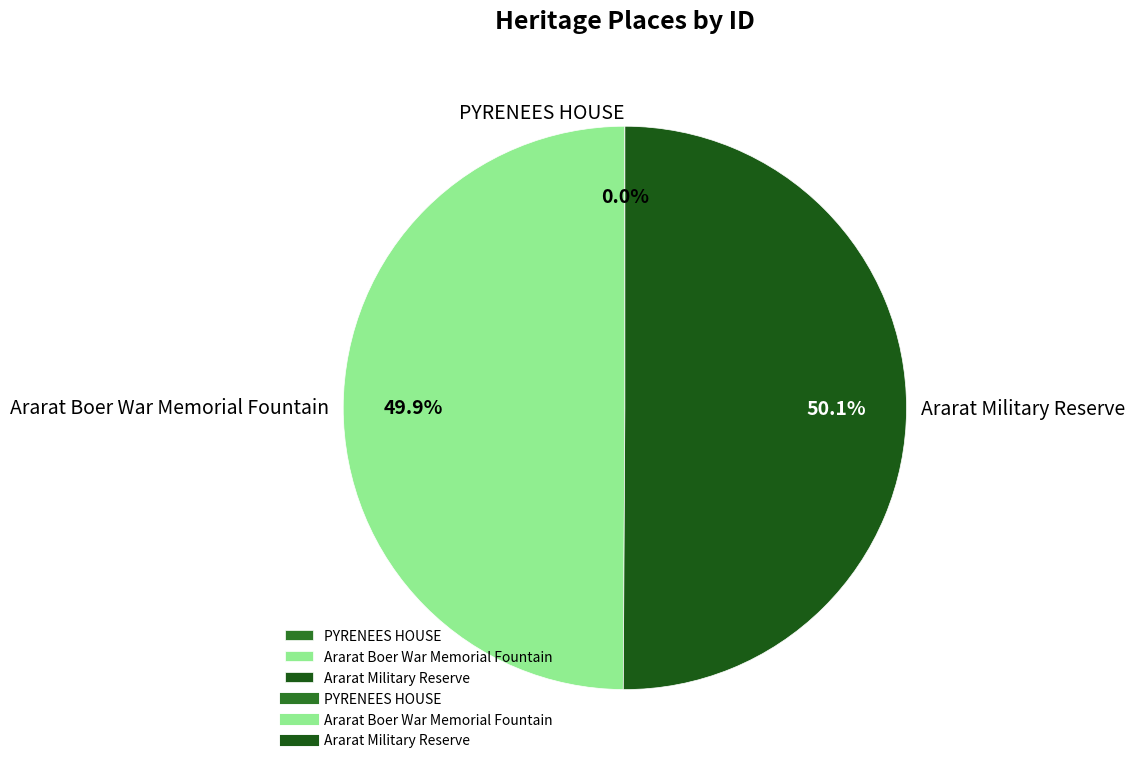

Approximately how many times larger is the value at Ararat Boer War Memorial Fountain compared to Ararat Military Reserve?

1.0